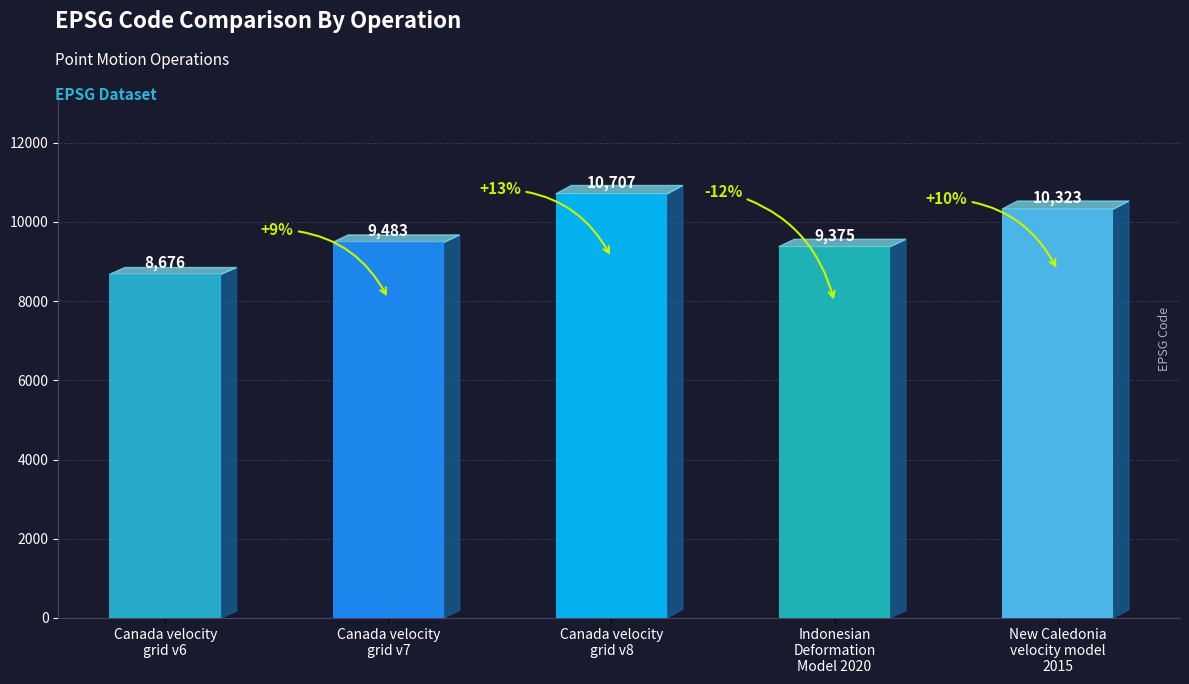

What value does the data have at New Caledonia
velocity model
2015?

10323